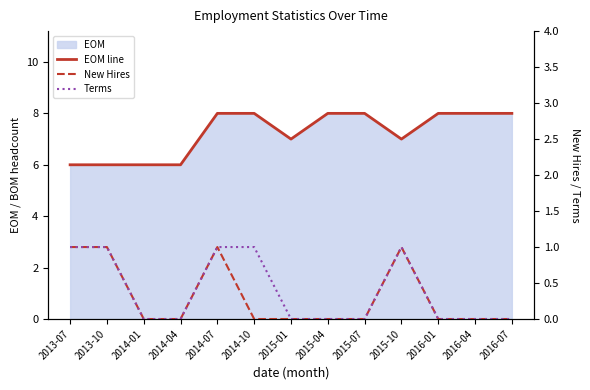

Which has a higher value, 2014-07 or 2014-04?

2014-07